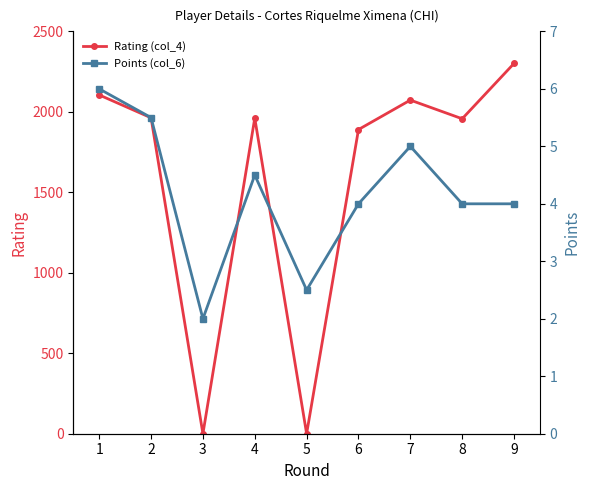

True or false: Rating (col_4) has more than 2 interior local peaks.

False